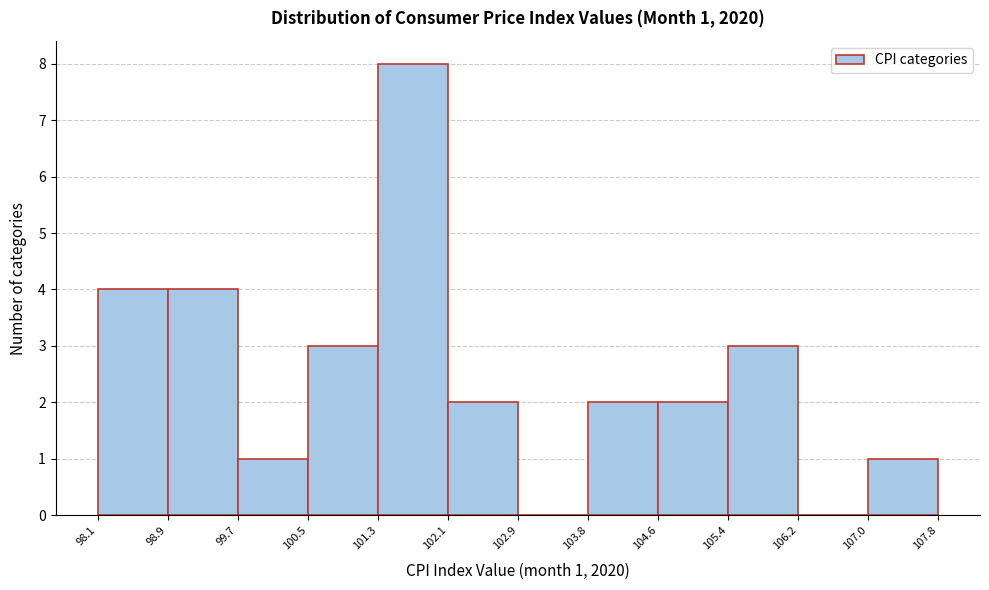

Which range on the x-axis has the tallest bar?

101.3 to 102.1